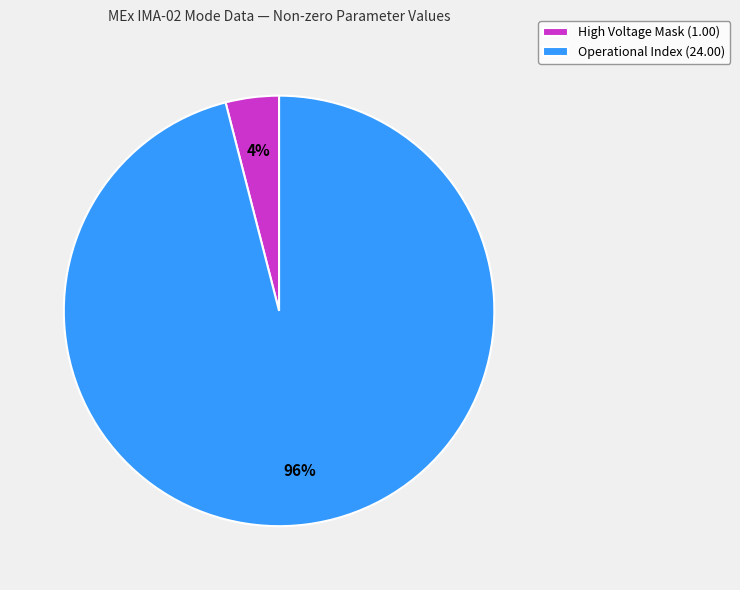

Which slice is the smallest?

High Voltage Mask (1.00)